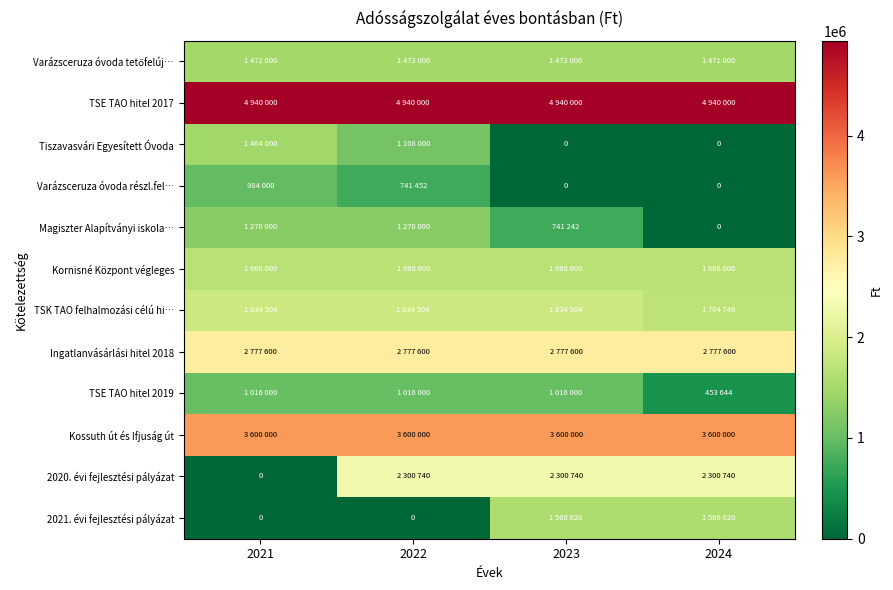

Which series changed the most between 2021 and 2023?

2020. évi fejlesztési pályázat